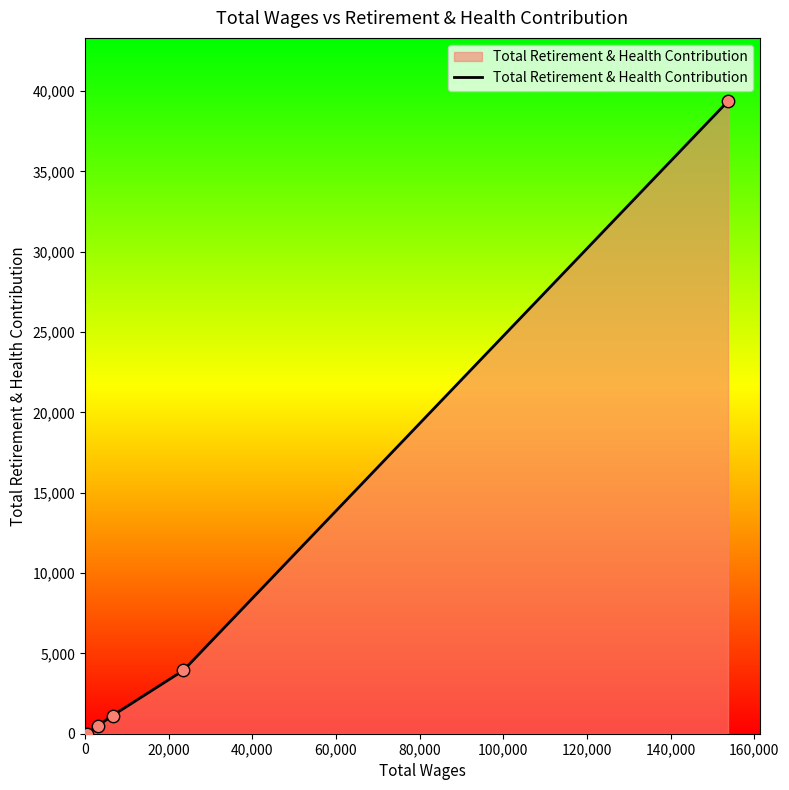

True or false: there are more than 2 points higher than both neighbors.

False